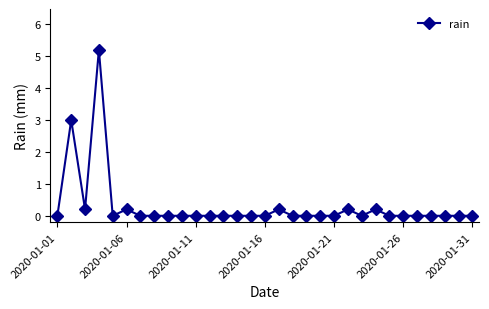

What is the maximum value shown in the chart?

5.2